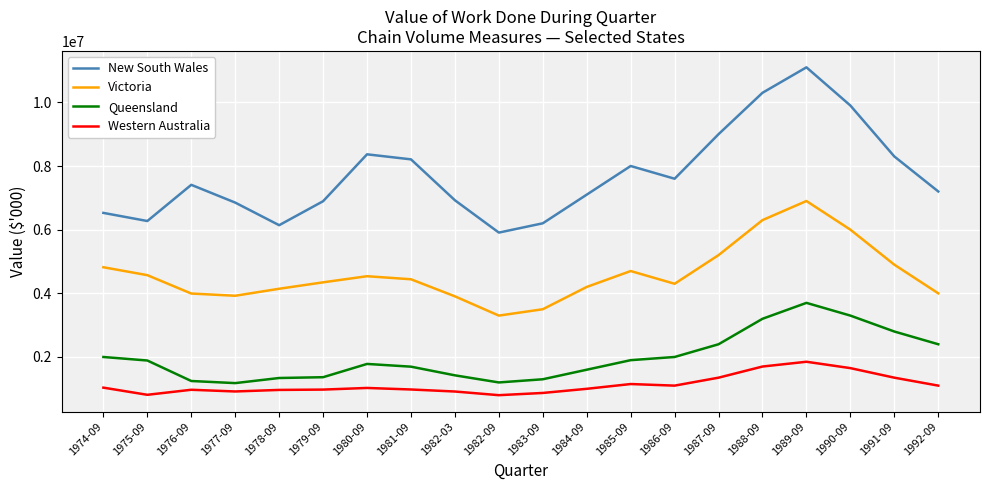

The value of Western Australia at 1988-09 is 1700000. True or false?

True